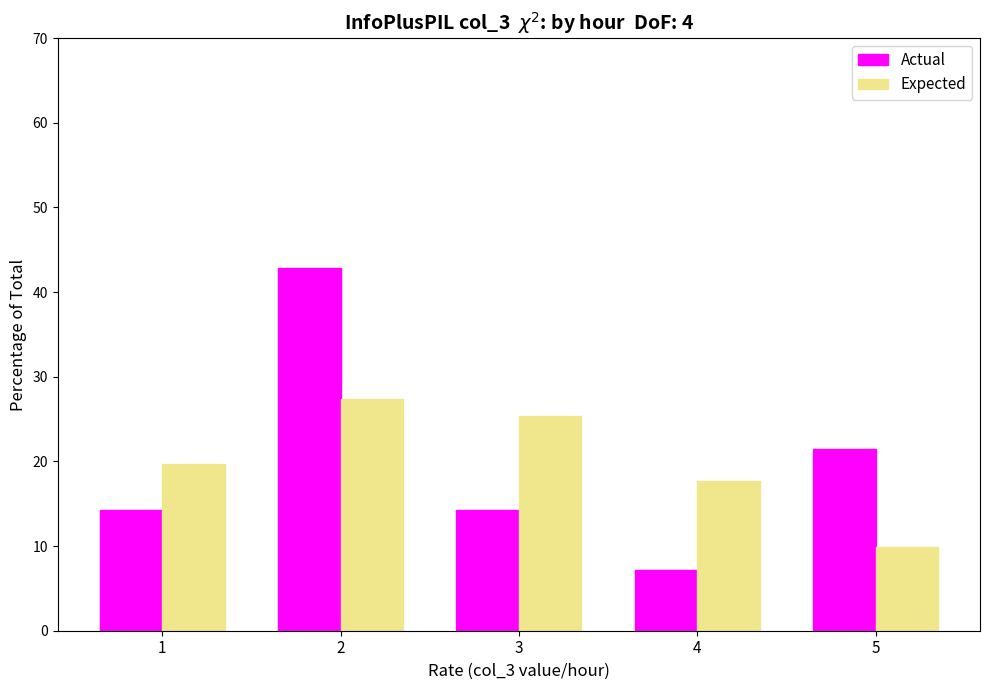

Where does the Expected series first go above 19?

1